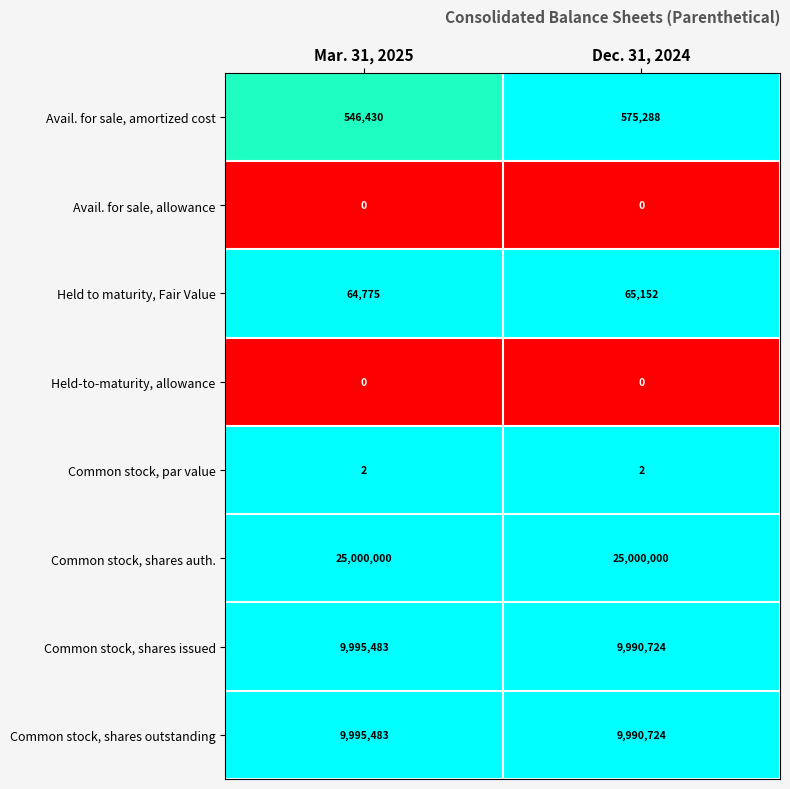

Which series changed the most between Mar. 31, 2025 and Dec. 31, 2024?

Avail. for sale, amortized cost